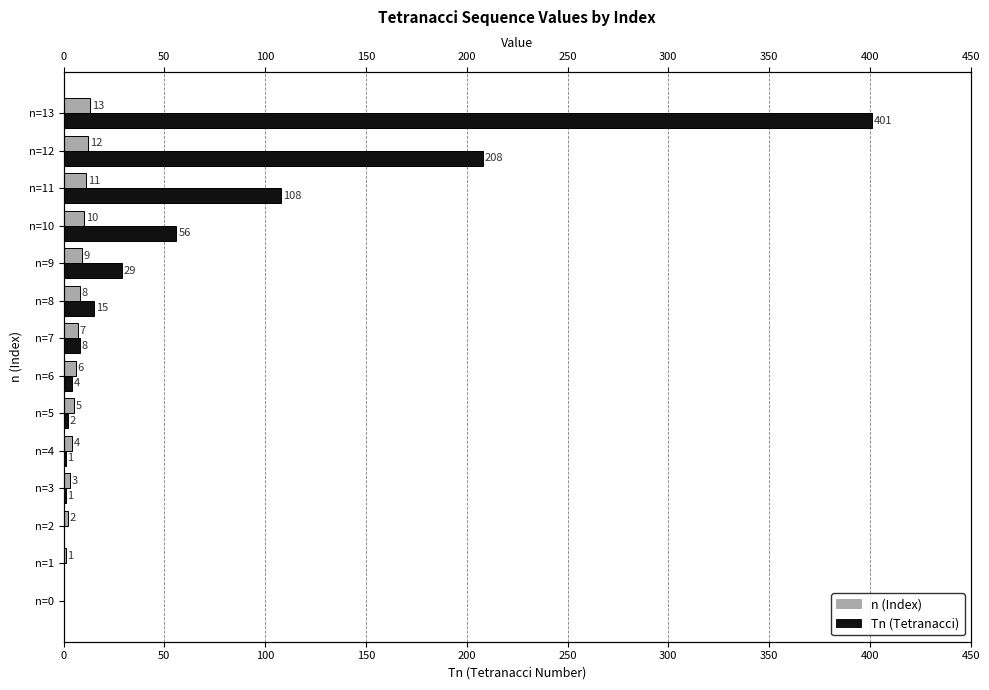

Is it true that Tn equals 1 at n=3?

False